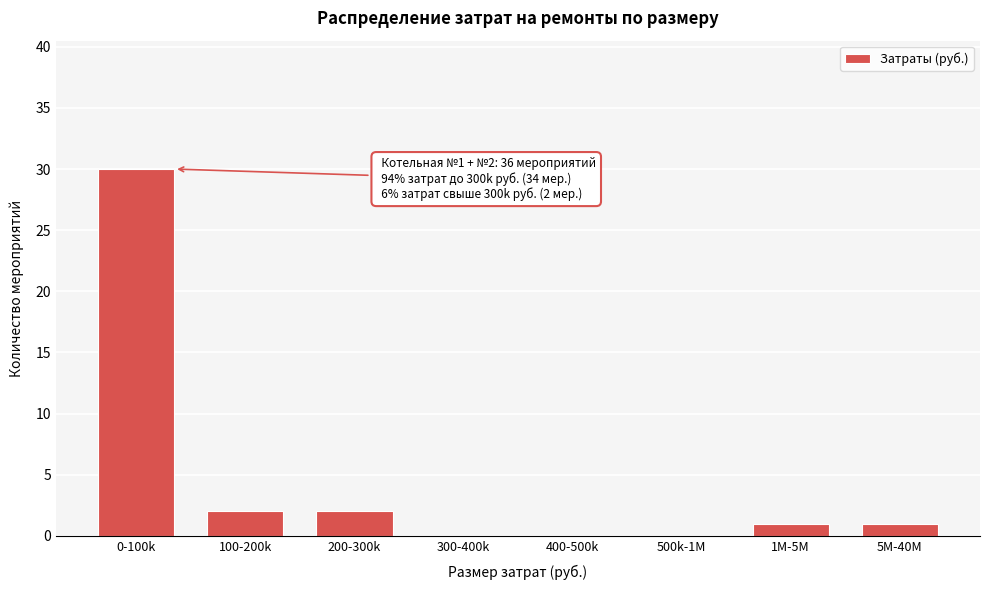

Reading left to right, what are all the values shown in this chart?

0-100k=30	100-200k=2	200-300k=2	300-400k=0	400-500k=0	500k-1M=0	1M-5M=1	5M-40M=1